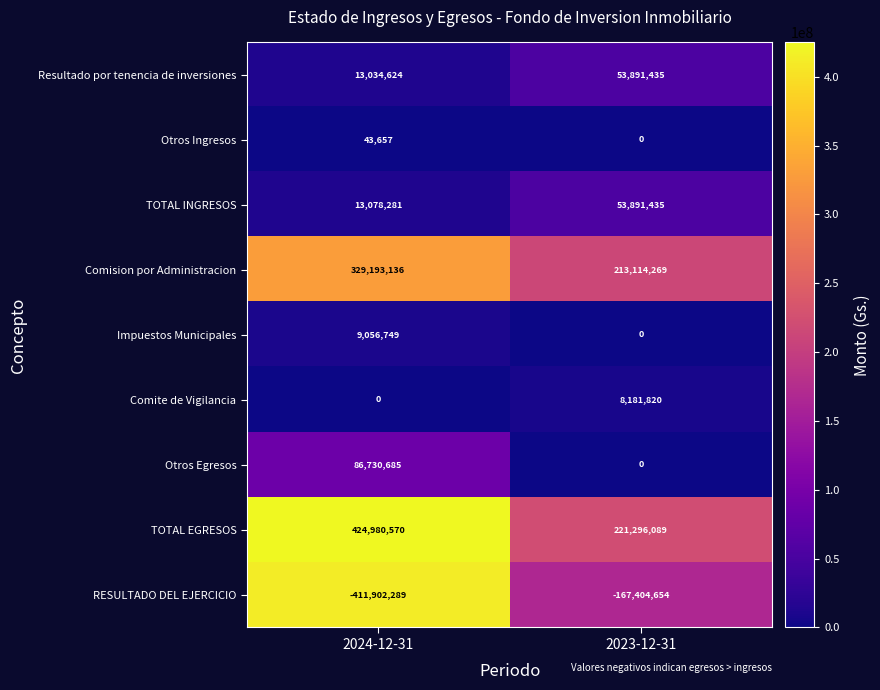

What is the minimum value for Resultado por tenencia de inversiones?

13034624